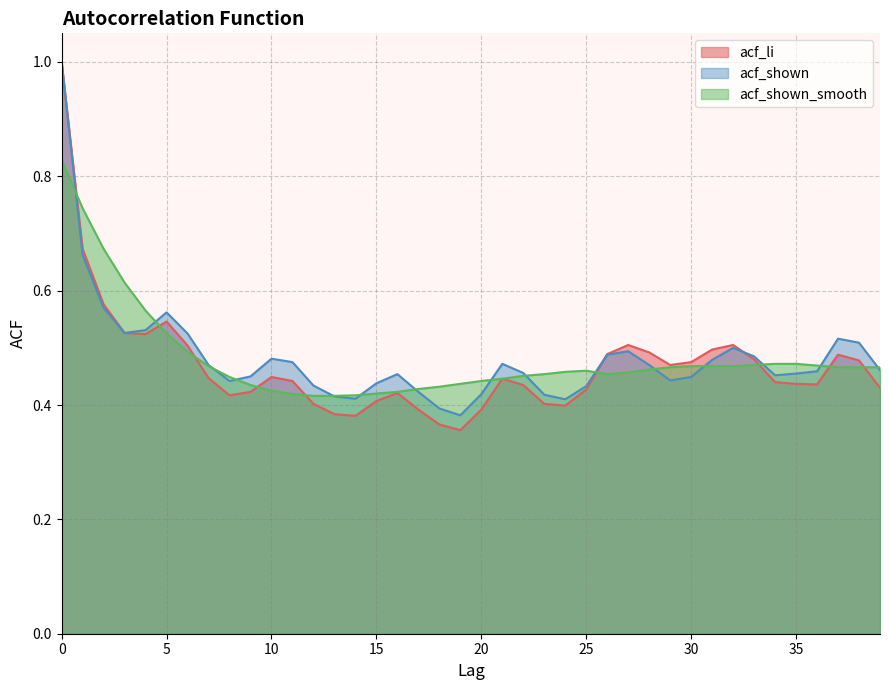

True or false: acf_shown_smooth and acf_shown cross at least once.

True